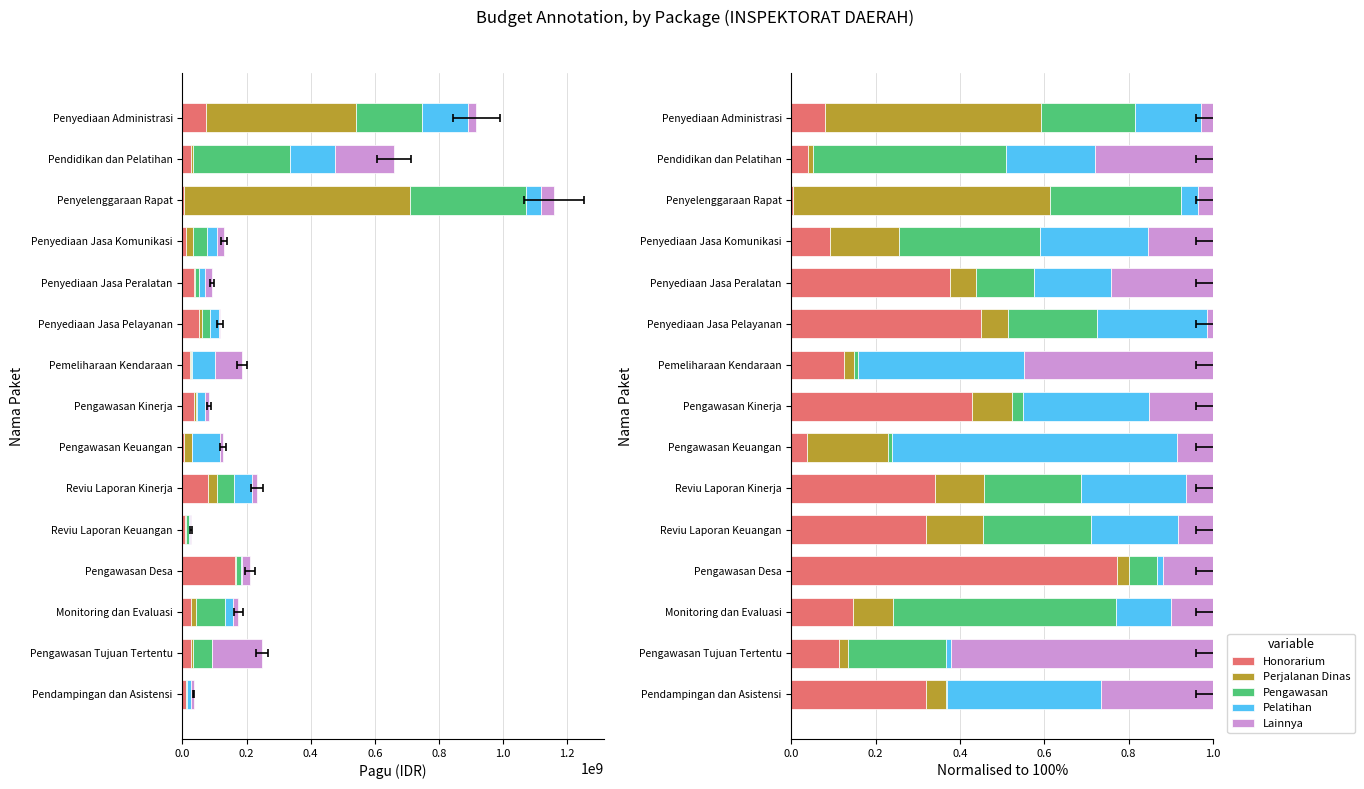

What is the difference between the second highest and minimum values in the Honorarium series?

0.4